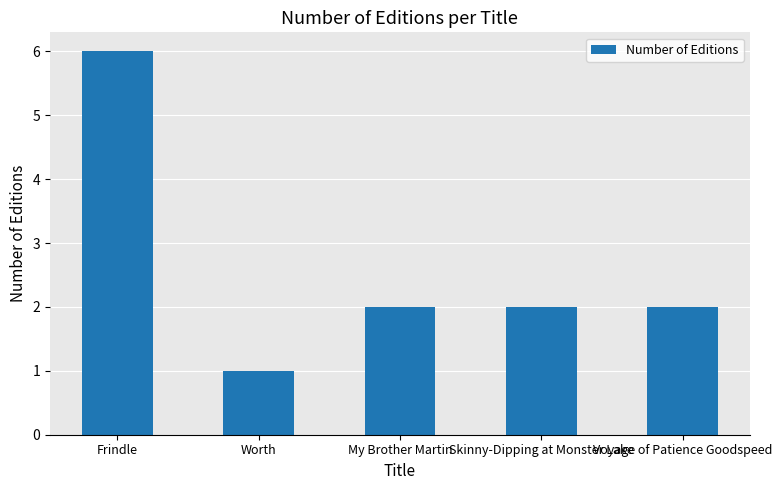

True or false: the data shows 1 at Skinny-Dipping at Monster Lake.

False